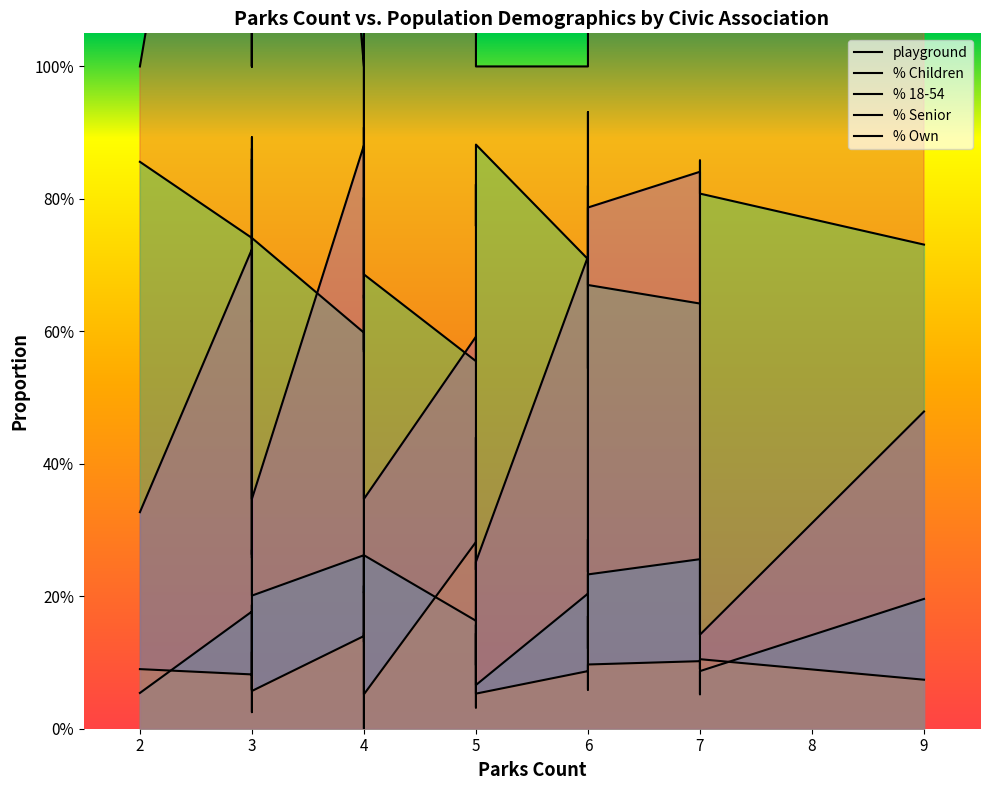

Is it true that % Senior equals 0.1 at 5?

True